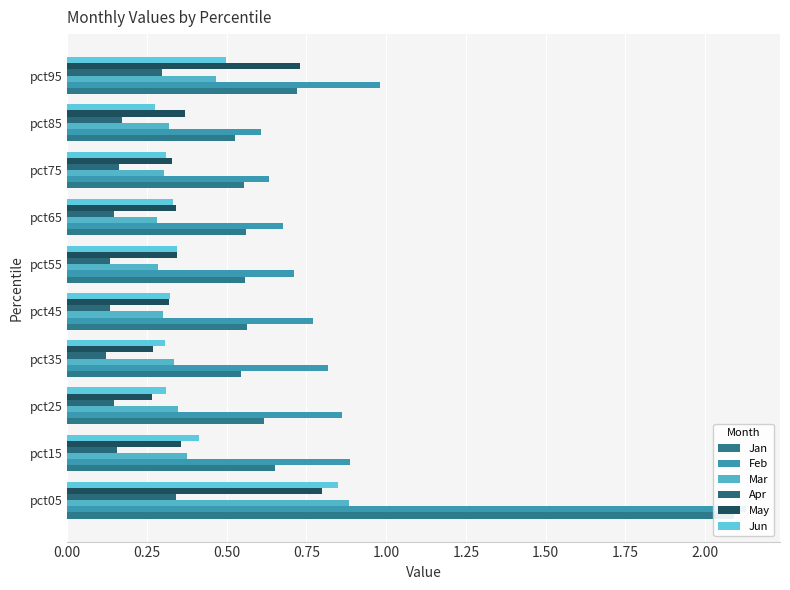

Which series has the widest spread of values?

Jan